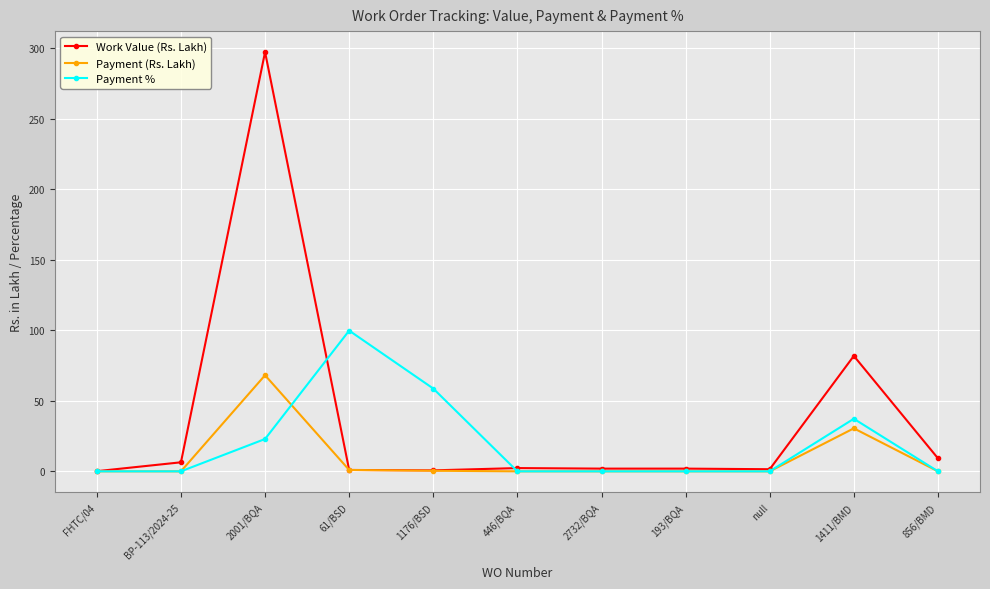

How many data points in Payment (Rs. Lakh) are above 0?

4